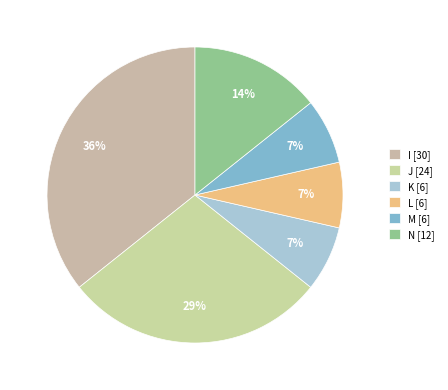

To the nearest percent, what is the combined percentage of I and J?

64%